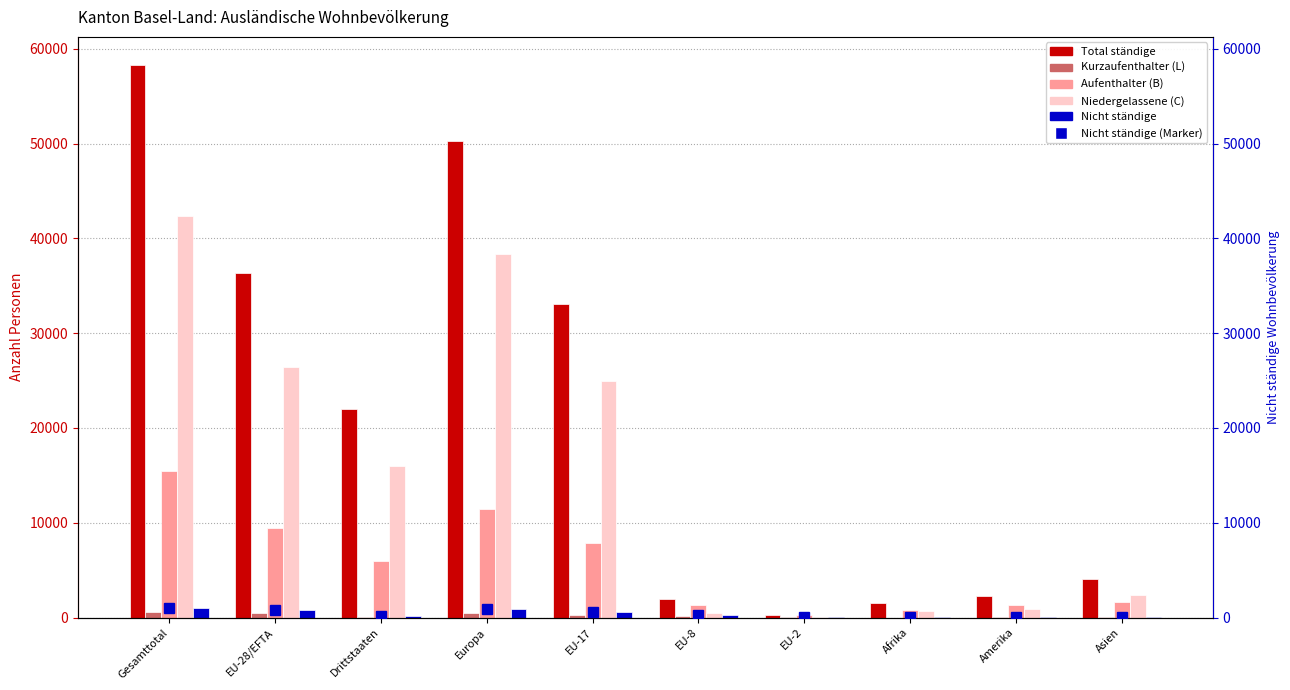

What is the difference between the Total ständige values at Drittstaaten and Afrika?

20450